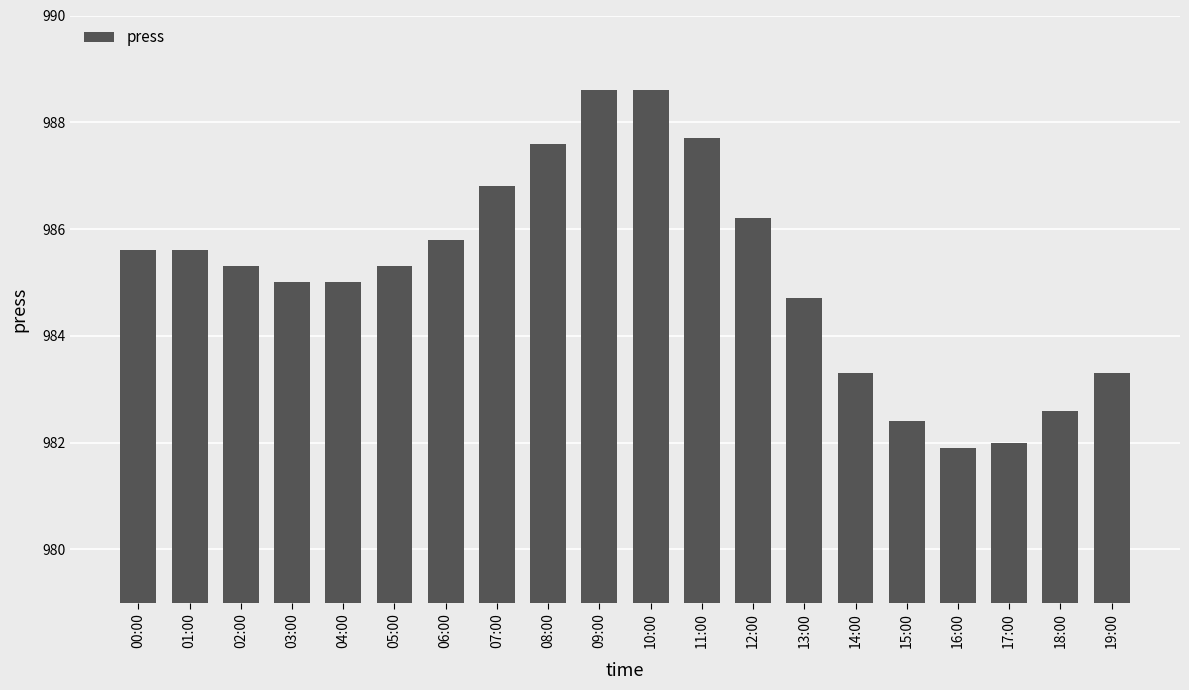

What position from the right is 06:00?

14